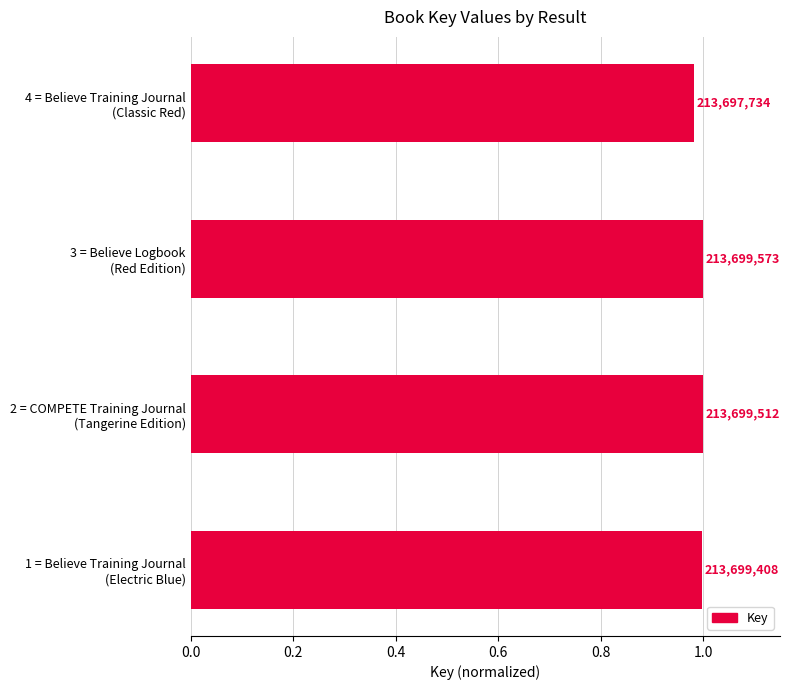

How many bars are there in total?

4